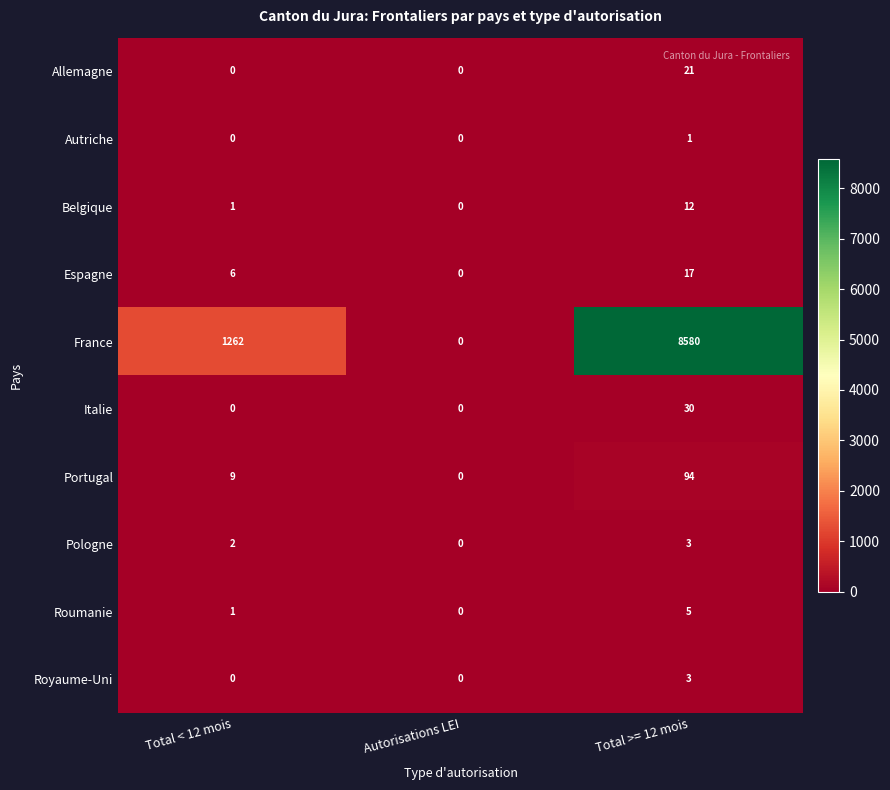

At how many categories does at least one series exceed 3997?

1